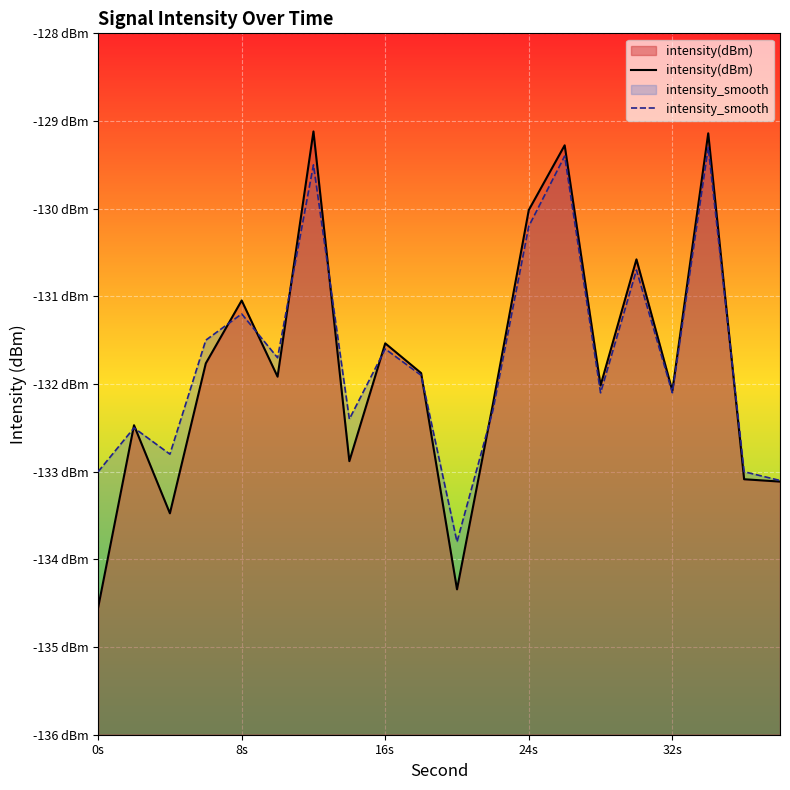

What are all the series names shown in the legend?

intensity(dBm), intensity_smooth